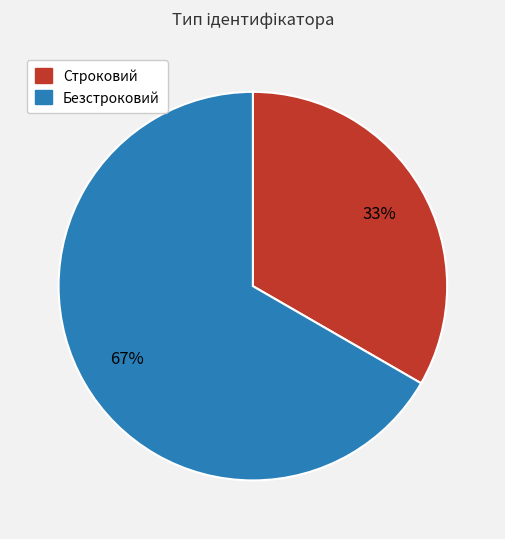

To the nearest percent, what is the average slice percentage?

50%